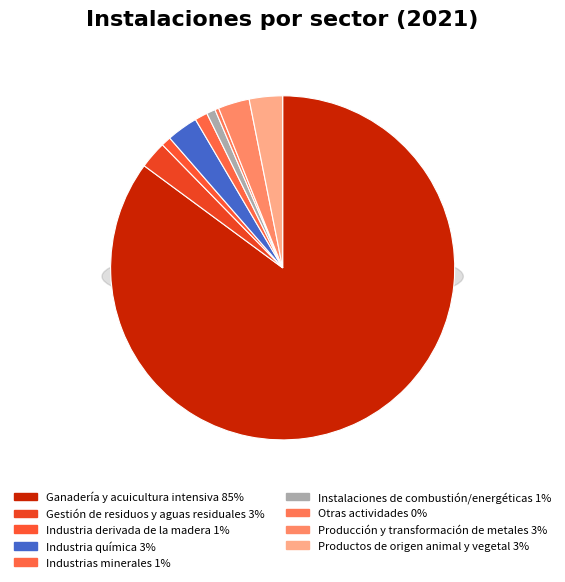

To the nearest percent, what percentage of the pie is Producción y transformación de metales?

3%